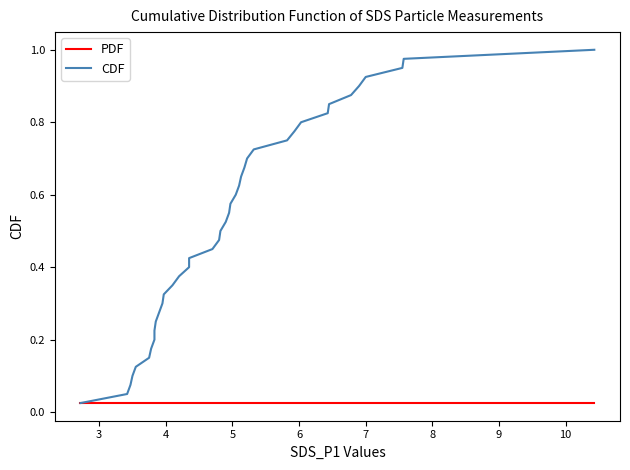

Which series has the largest range (max minus min)?

CDF